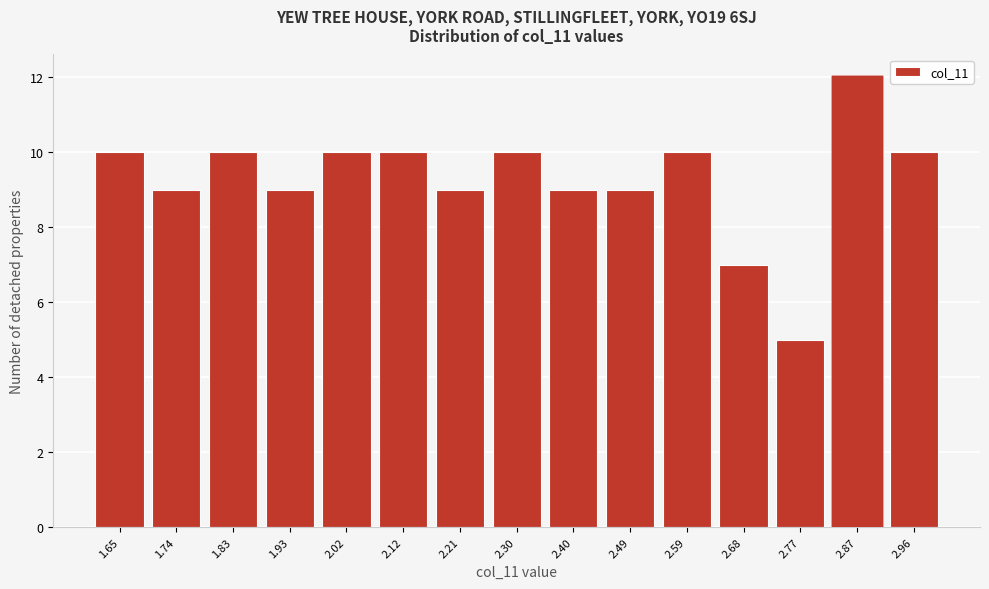

Reading left to right, transcribe this chart: for each bar, give the range it covers on the x-axis and its height. Neither the bar edges nor the heights are printed on the chart, so give them approximately, as read against the axes.

1.600 to 1.694: 10
1.694 to 1.788: 9
1.788 to 1.882: 10
1.882 to 1.976: 9
1.976 to 2.070: 10
2.070 to 2.164: 10
2.164 to 2.258: 9
2.258 to 2.352: 10
2.352 to 2.446: 9
2.446 to 2.540: 9
2.540 to 2.634: 10
2.634 to 2.728: 7
2.728 to 2.822: 5
2.822 to 2.916: 12
2.916 to 3.010: 10